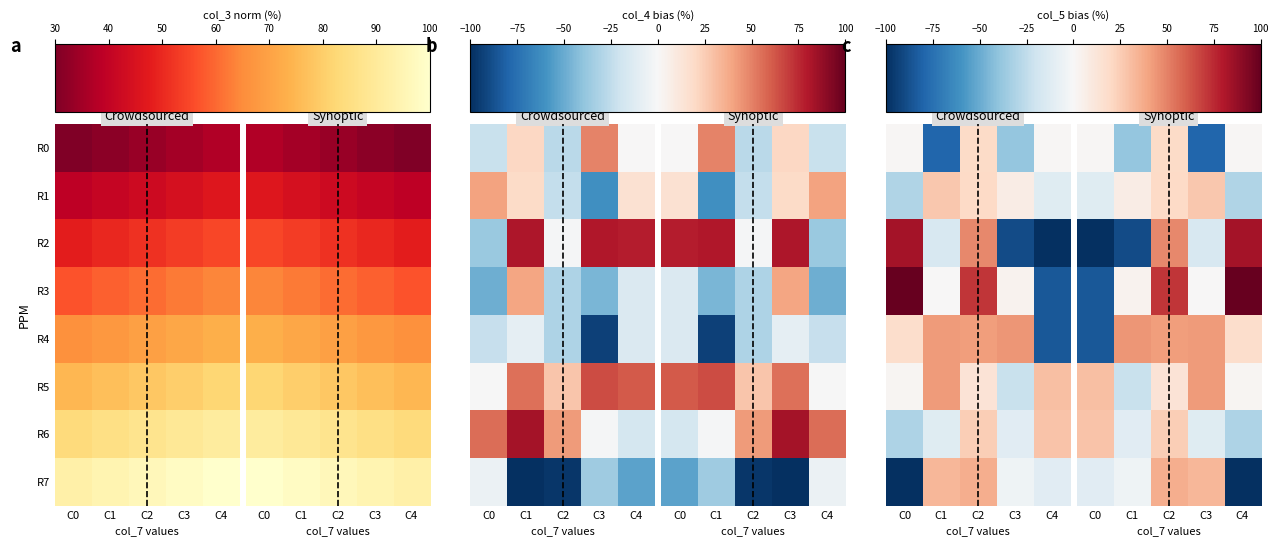

What is the difference between the maximum and minimum values in the R1 series?

57.2